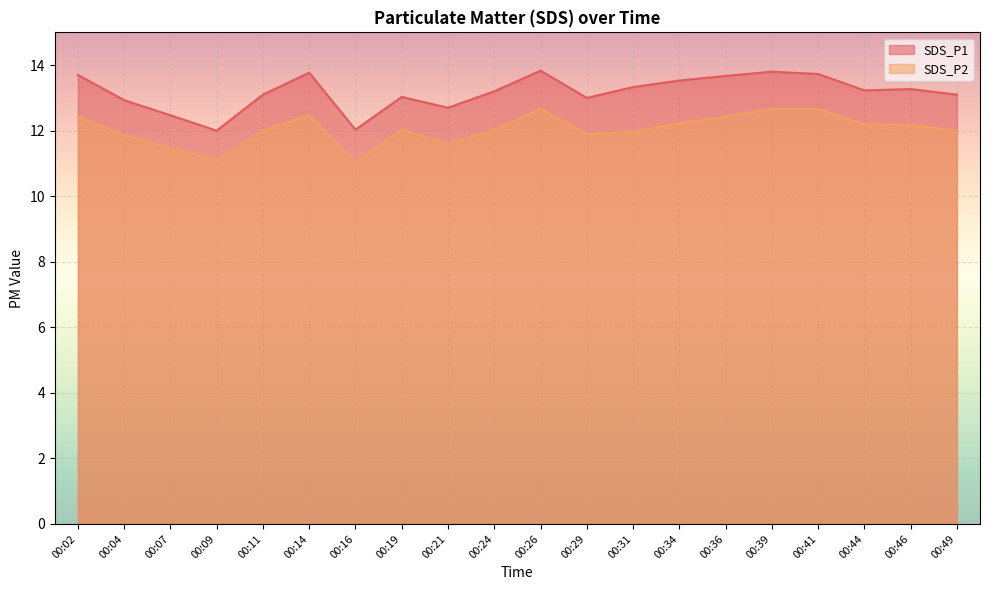

How many lines are shown in the chart?

2